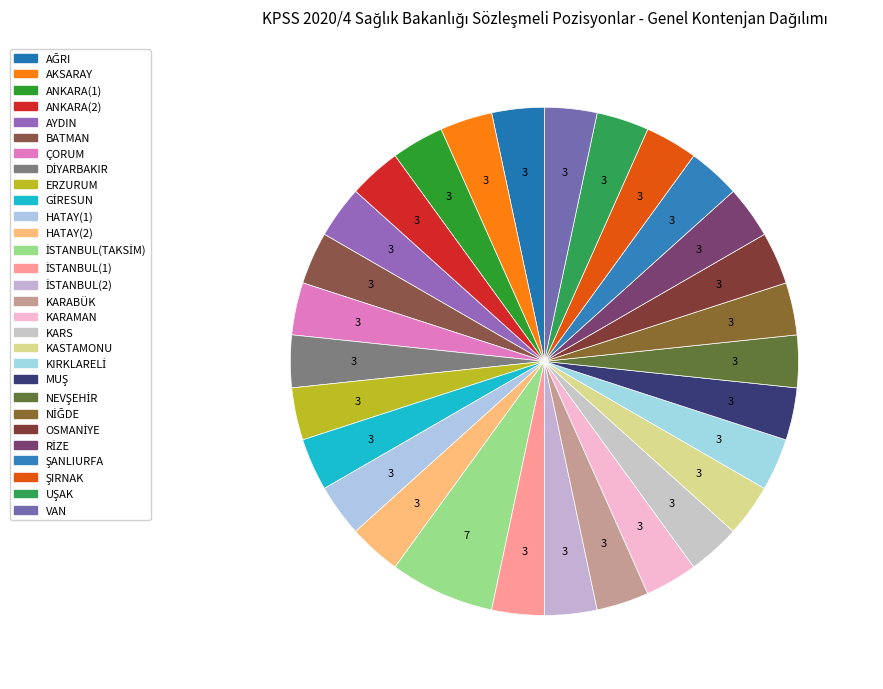

True or false: OSMANİYE accounts for 16% of the total.

False